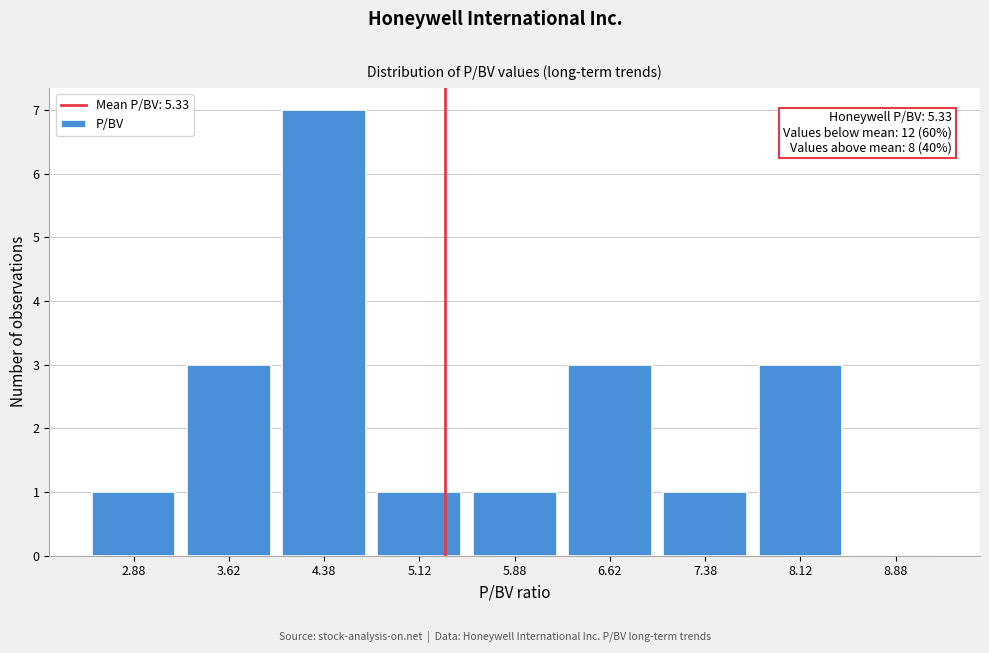

Over which range of the x-axis is the bar tallest?

4.00 to 4.75